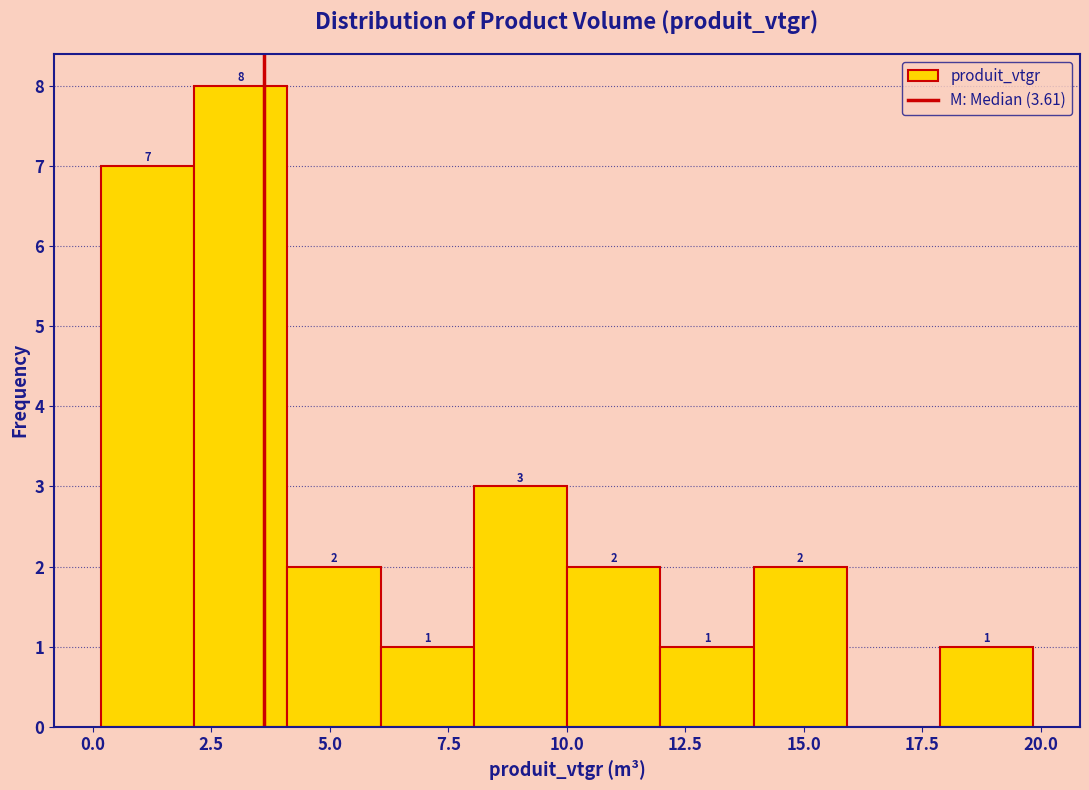

Around what value on the x-axis is the tallest bar? Give the approximate position of its centre, as read against the axis.

3.0